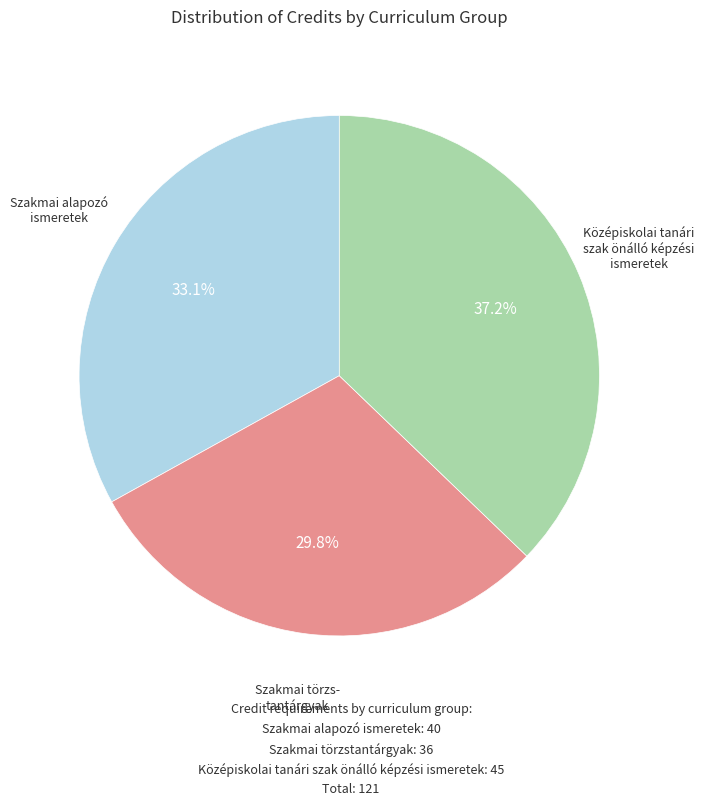

Does any single category account for the majority?

No